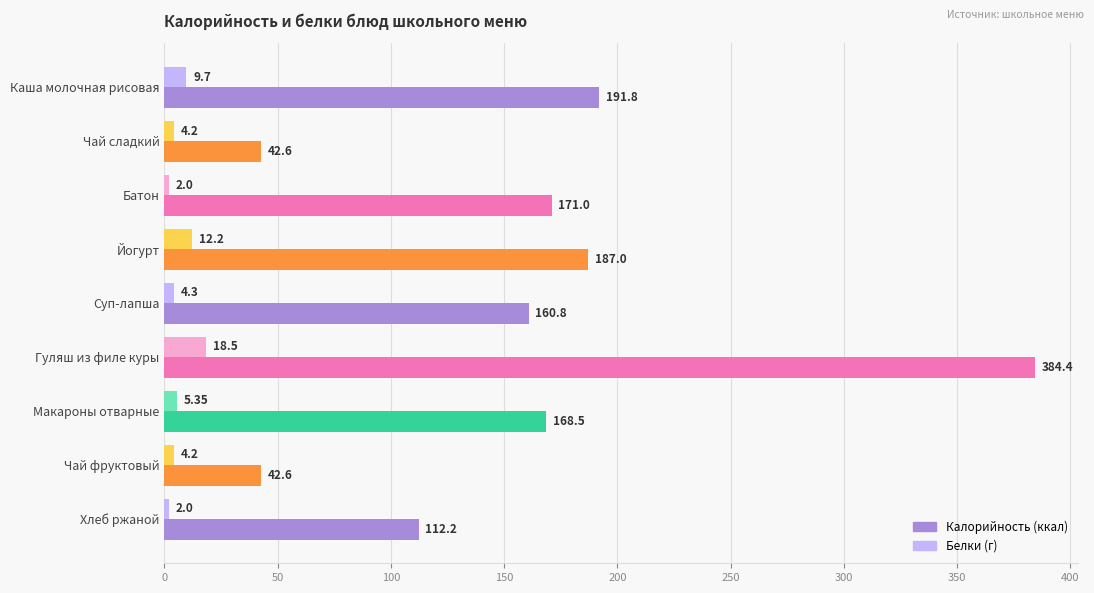

At which category is the sum across all series the highest?

Гуляш из филе куры